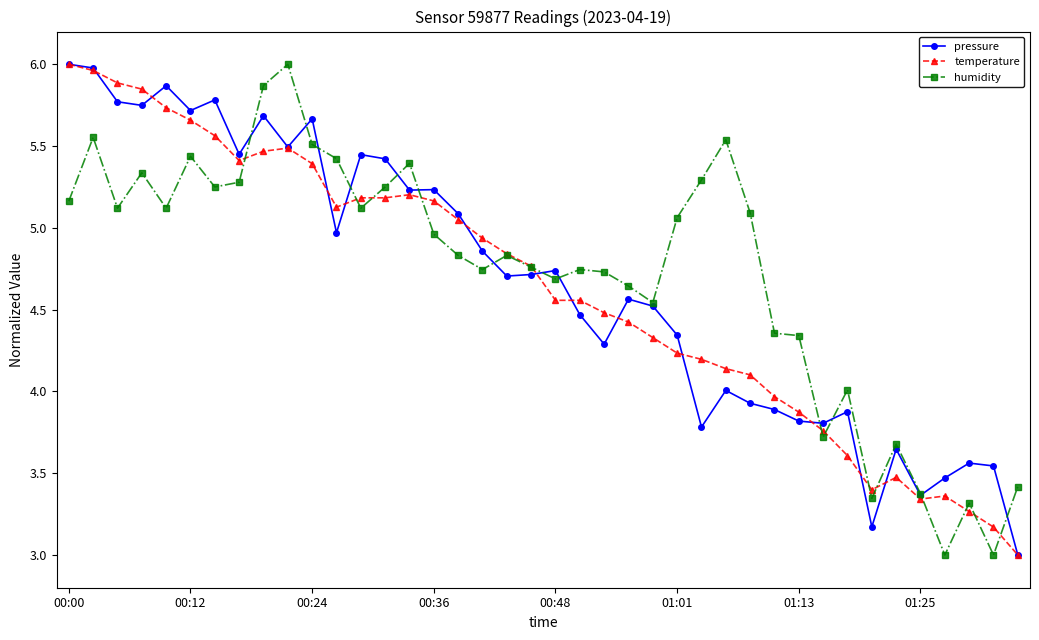

At how many categories does at least one series exceed 3?

40